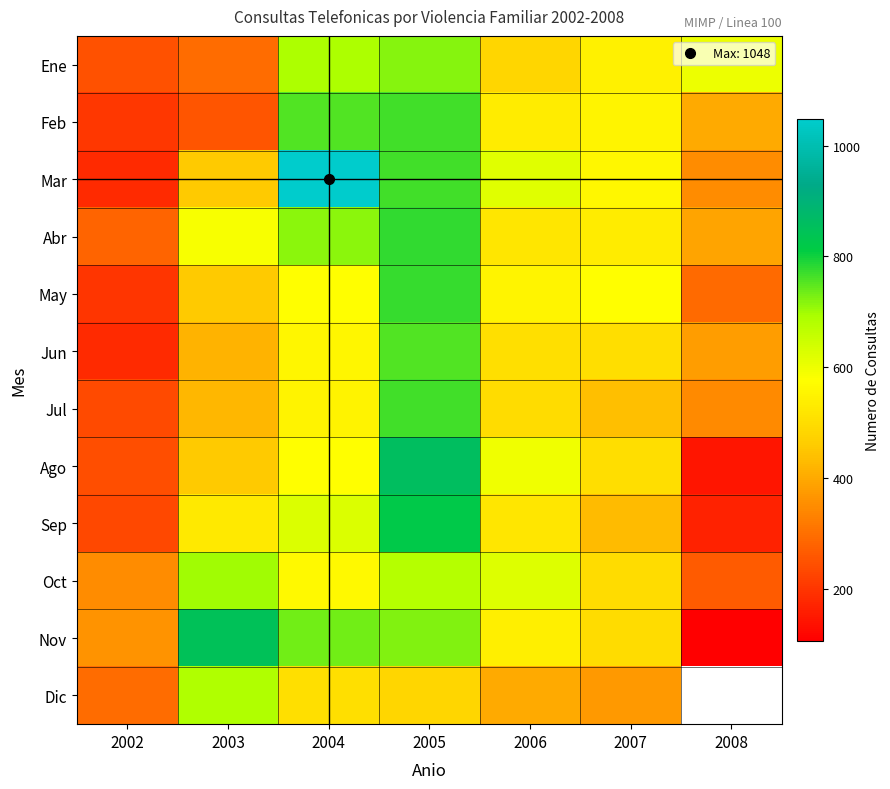

What value does the Dic series have at 2002?

297.0